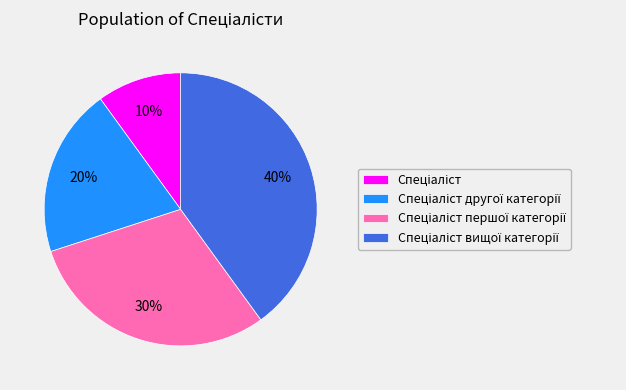

How many segments does this pie chart have?

4